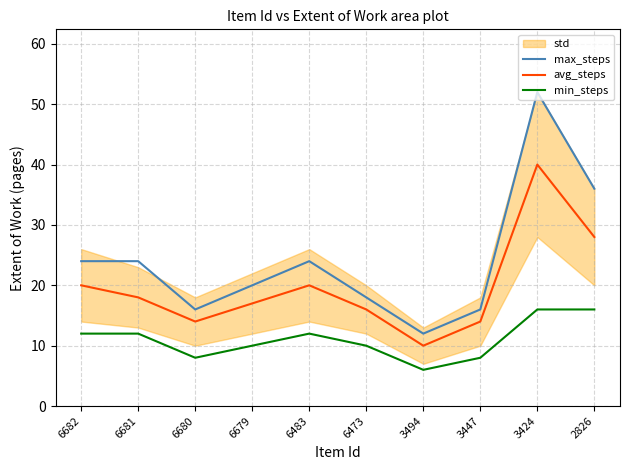

True or false: max_steps and avg_steps cross at least once.

False